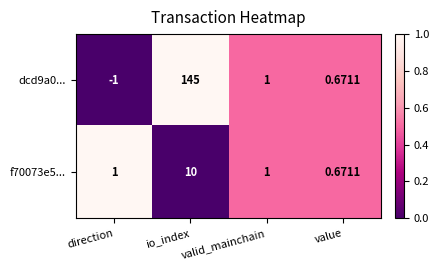

Is the value of dcd9a0... at io_index greater than the value of f70073e5... at valid_mainchain?

Yes